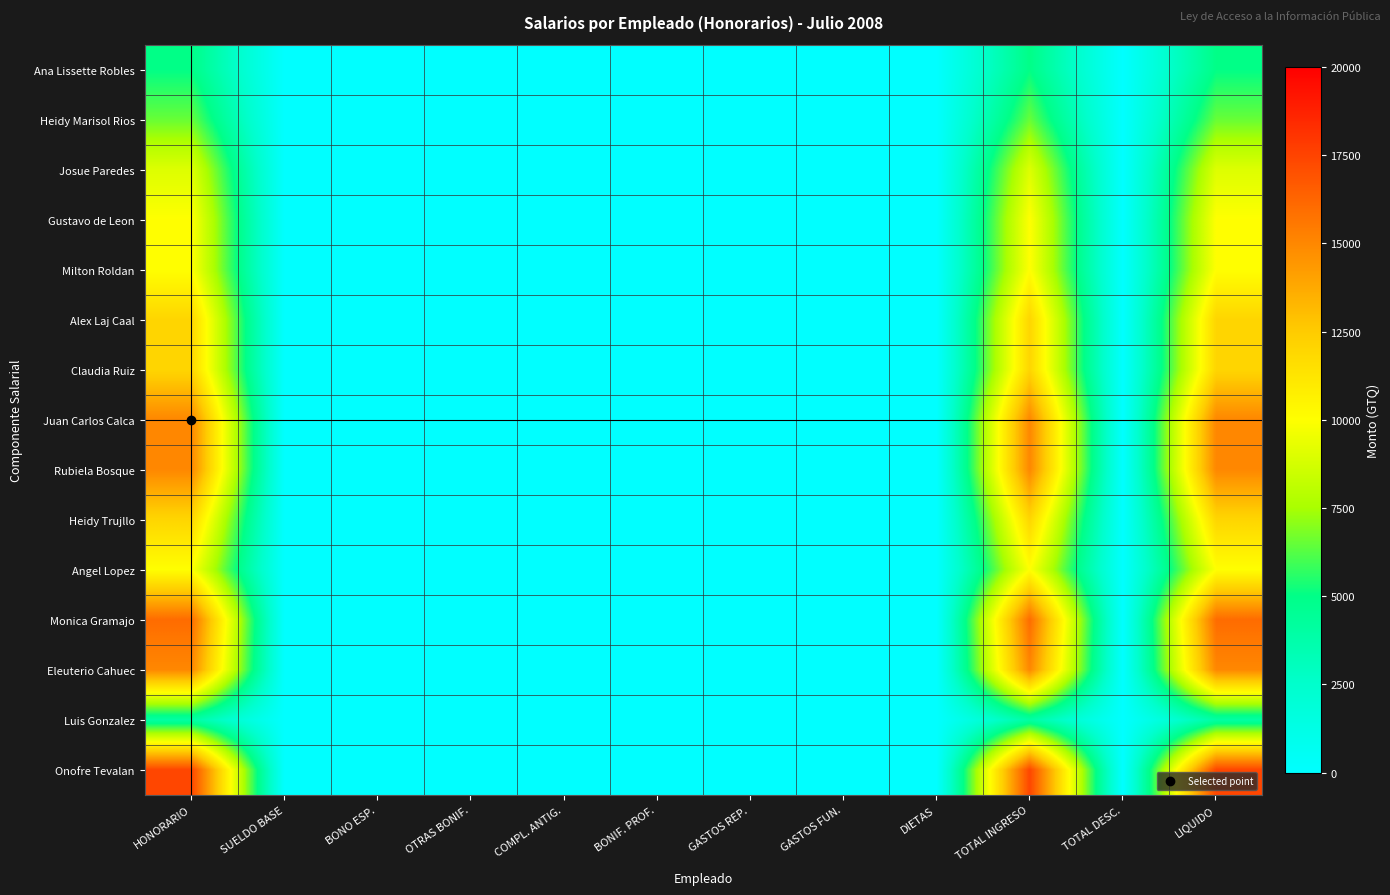

Rank the series by their maximum value, from lowest to highest.

Luis Gonzalez, Ana Lissette Robles, Heidy Marisol Rios, Josue Paredes, Gustavo de Leon, Milton Roldan, Angel Lopez, Alex Laj Caal, Claudia Ruiz, Heidy Trujllo, Juan Carlos Calca, Rubiela Bosque, Eleuterio Cahuec, Monica Gramajo, Onofre Tevalan